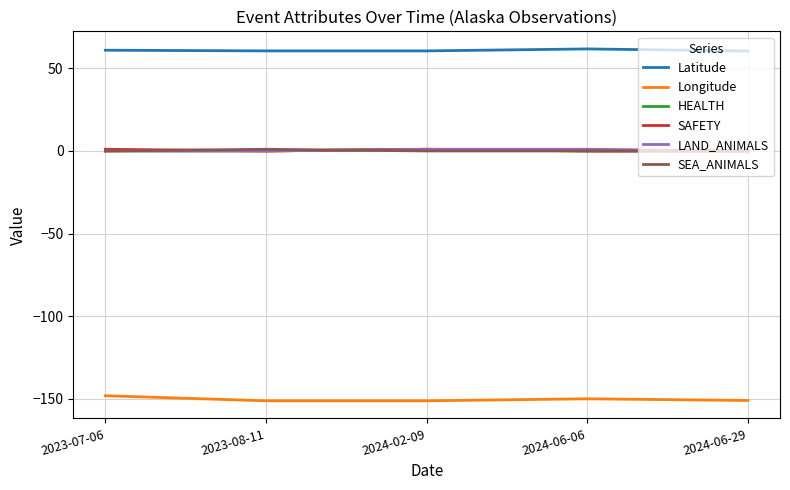

Which series has the largest total across all categories?

Latitude